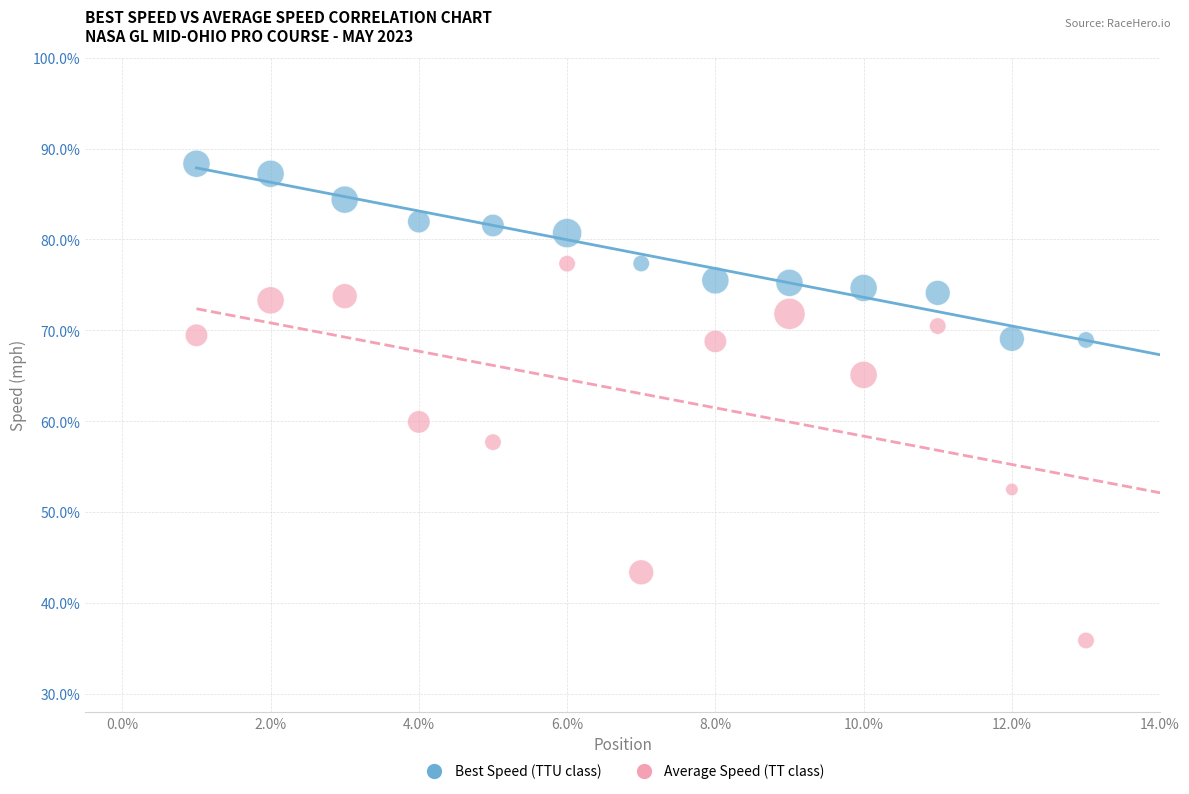

Which series contains the highest Y value?

Best Speed (TTU class)